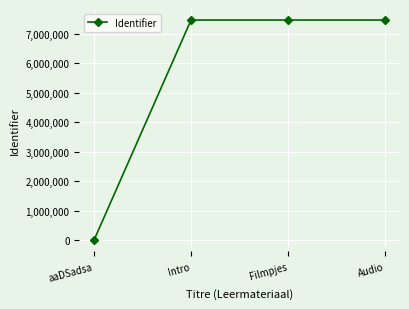

What is the sum of all values?

22389918